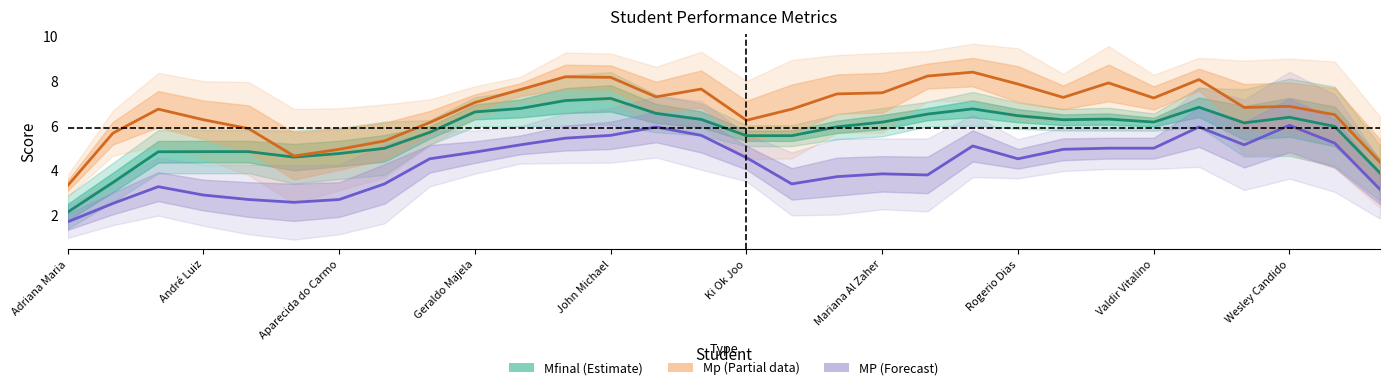

Is it true that Mfinal equals 2.3 at Mariana Al Zaher?

False